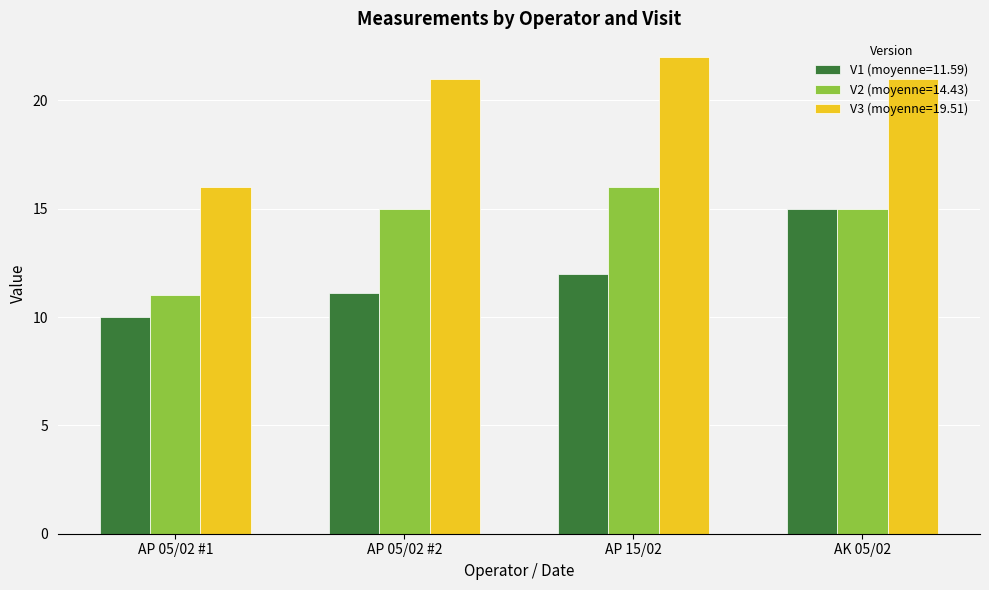

Rank the categories by V1 (moyenne=11.59) value from highest to lowest.

AK 05/02, AP 15/02, AP 05/02 #2, AP 05/02 #1